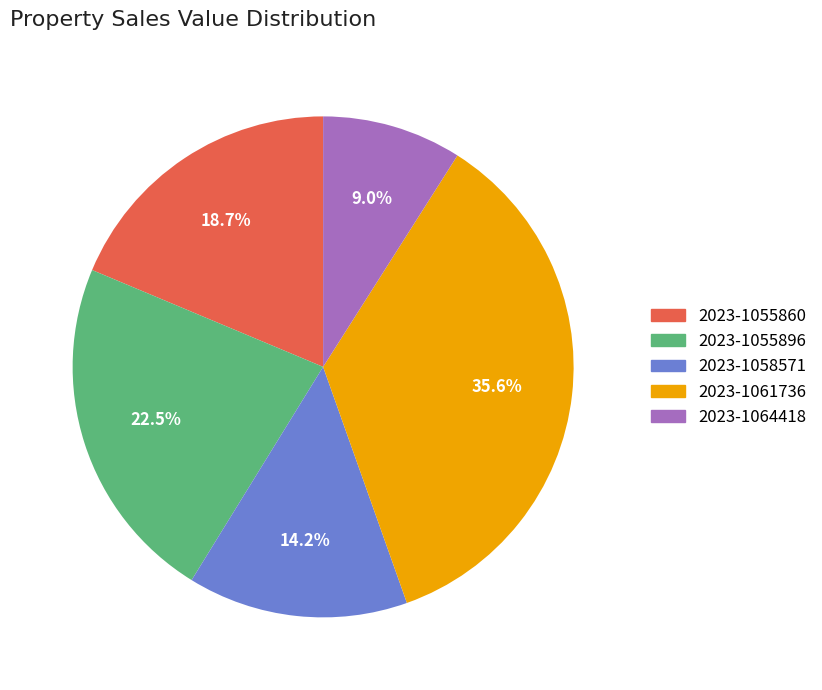

True or false: 2023-1058571 accounts for 23% of the total.

False